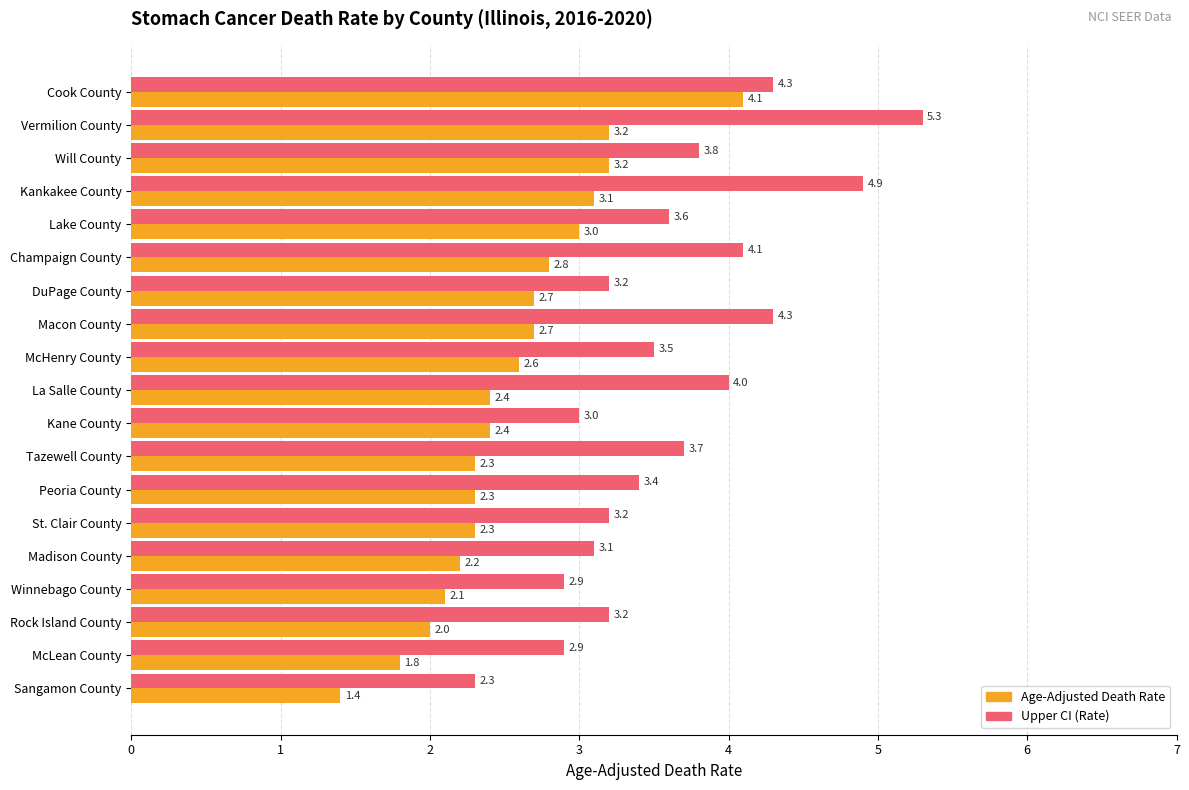

How many series are shown in this chart?

2